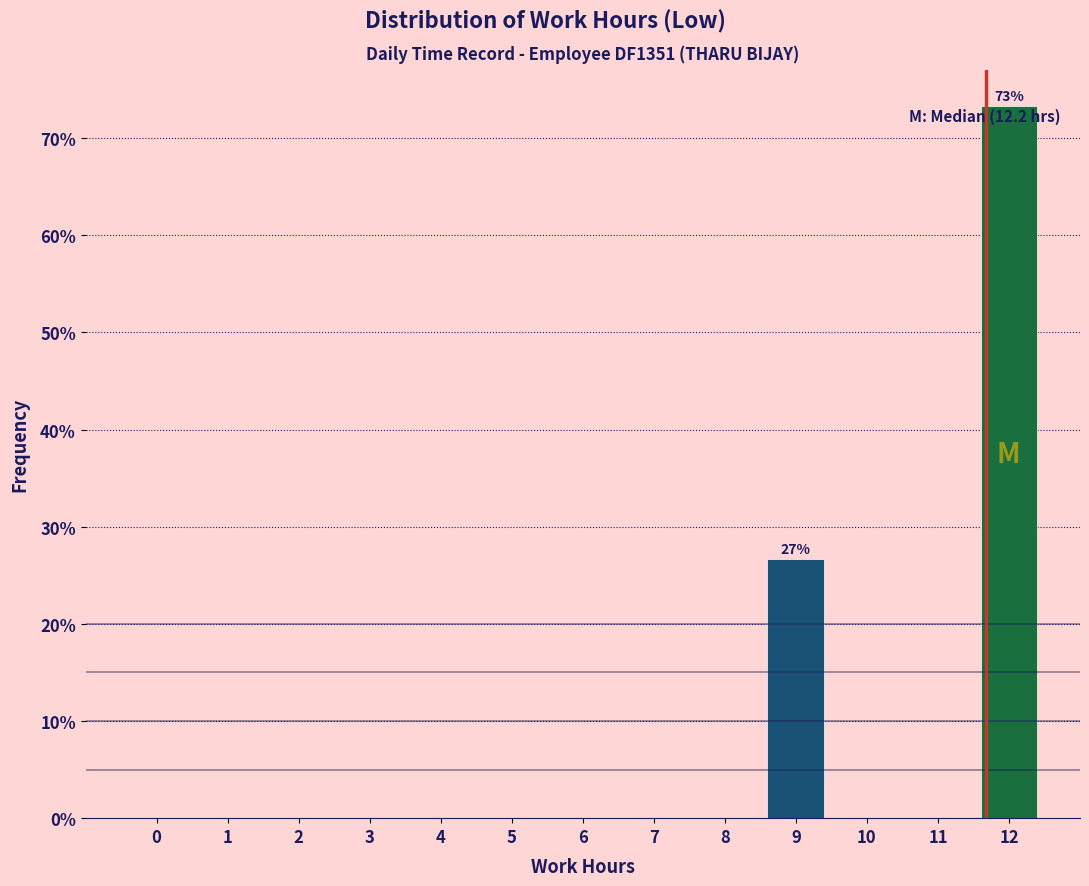

Reading right to left, what are all the values shown in this chart?

12=73.3	11=0.0	10=0.0	9=26.7	8=0.0	7=0.0	6=0.0	5=0.0	4=0.0	3=0.0	2=0.0	1=0.0	0=0.0